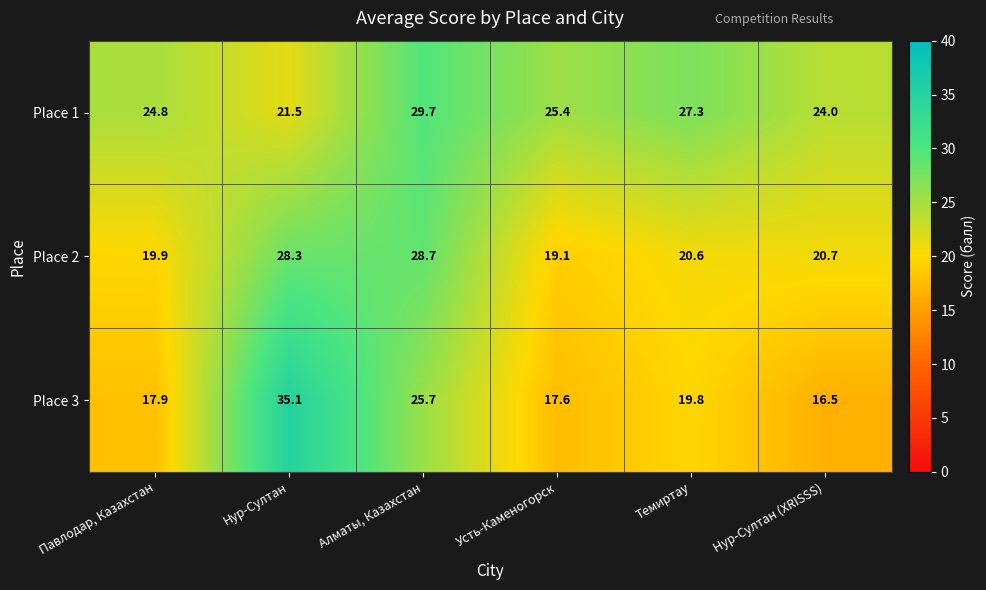

What is the difference between the second highest and second lowest values in the Place 1 series?

3.3